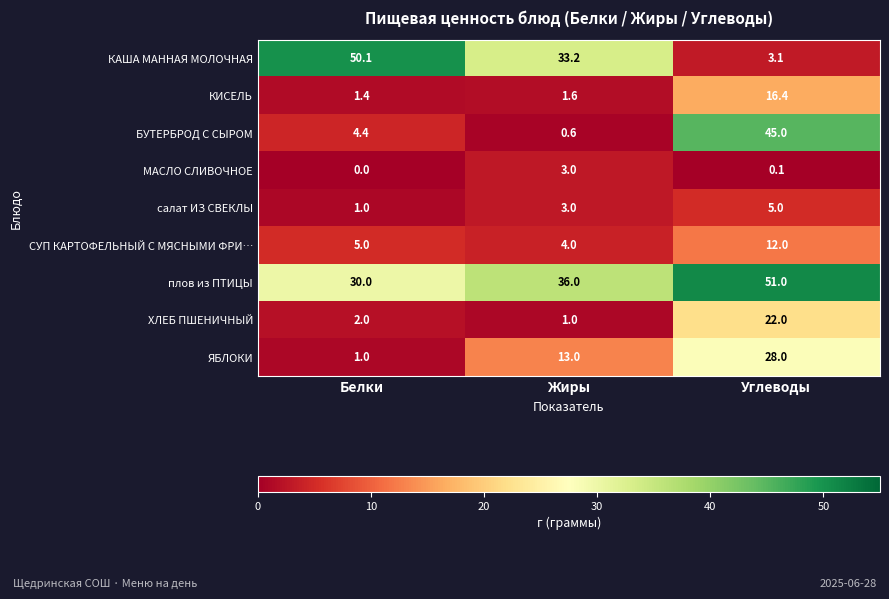

Which category has the highest value in the салат ИЗ СВЕКЛЫ series?

Углеводы